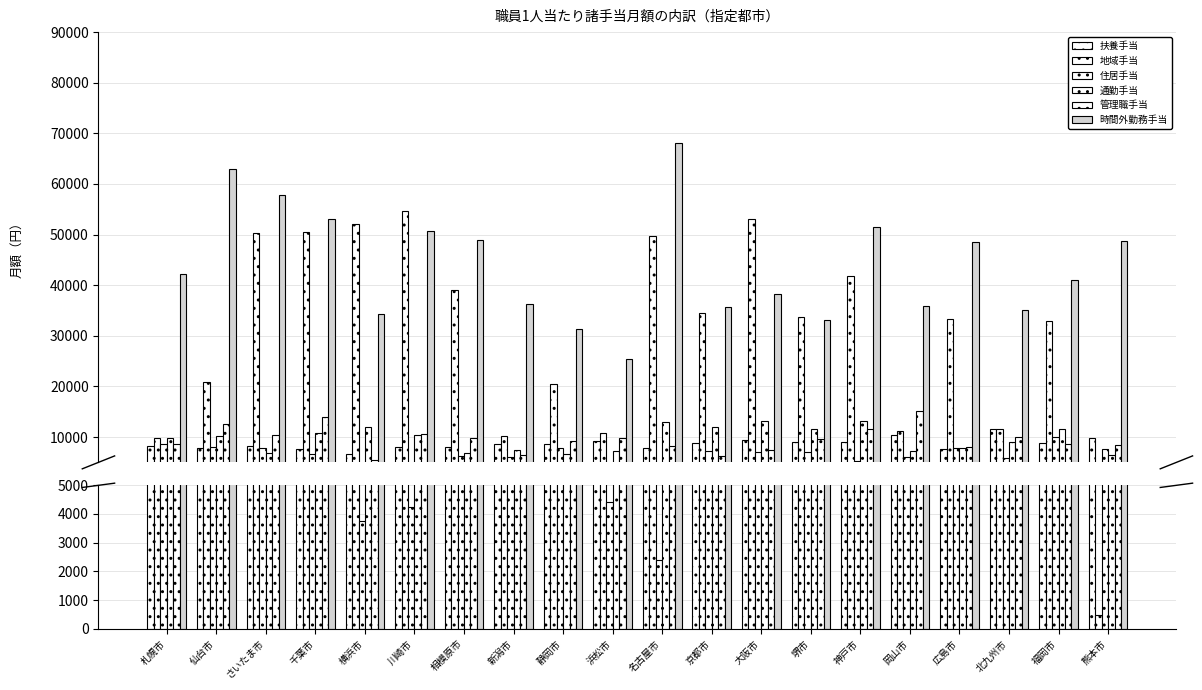

Which series has the largest total across all categories?

時間外勤務手当